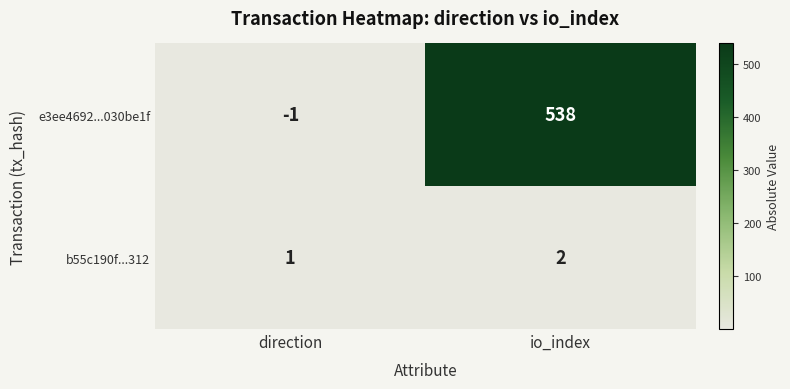

Where is b55c190f...312 nearest to the value 1?

direction